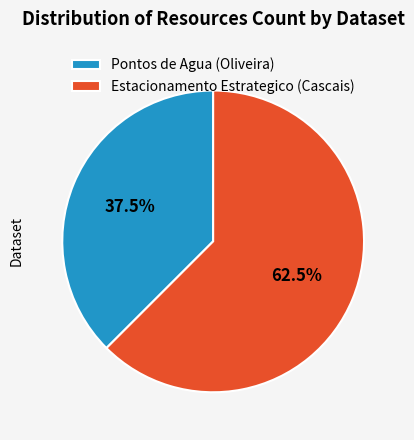

What is the largest slice in the pie chart?

Estacionamento Estrategico (Cascais)